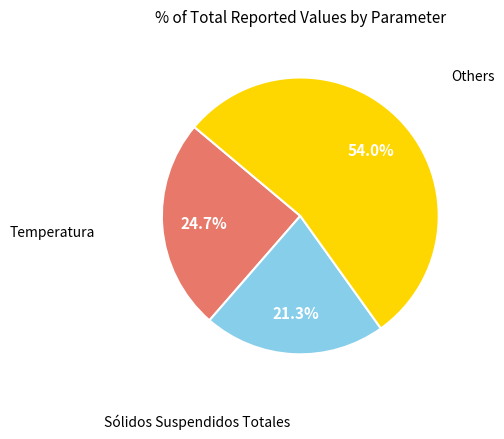

Does any single category account for the majority?

Yes